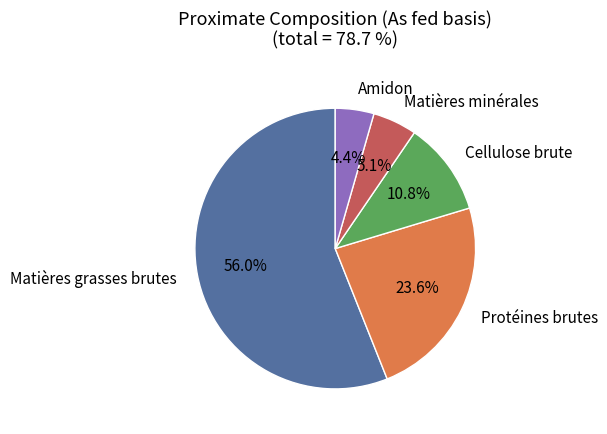

Which slice is the smallest?

Amidon